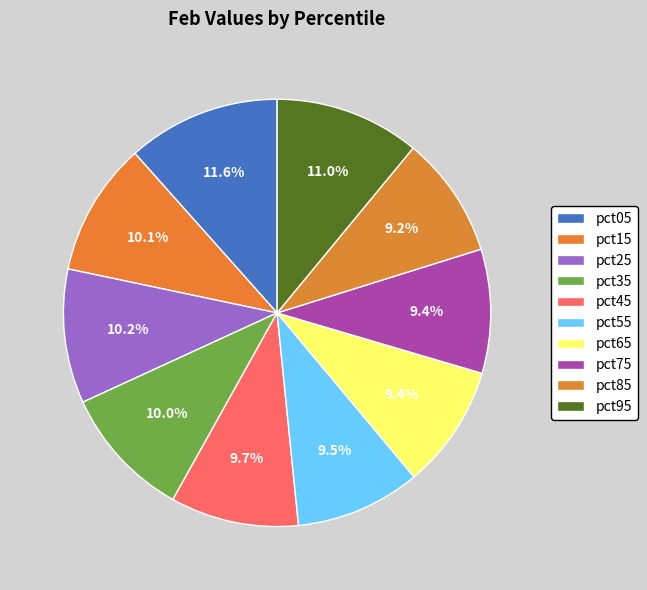

Which category has the biggest portion of the pie?

pct05